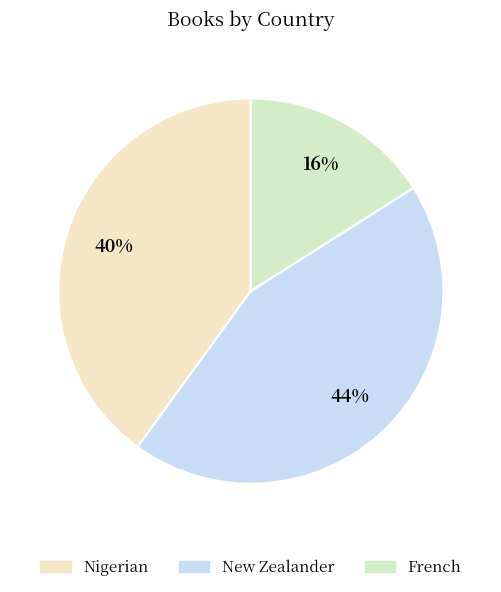

Does any single category account for the majority?

No